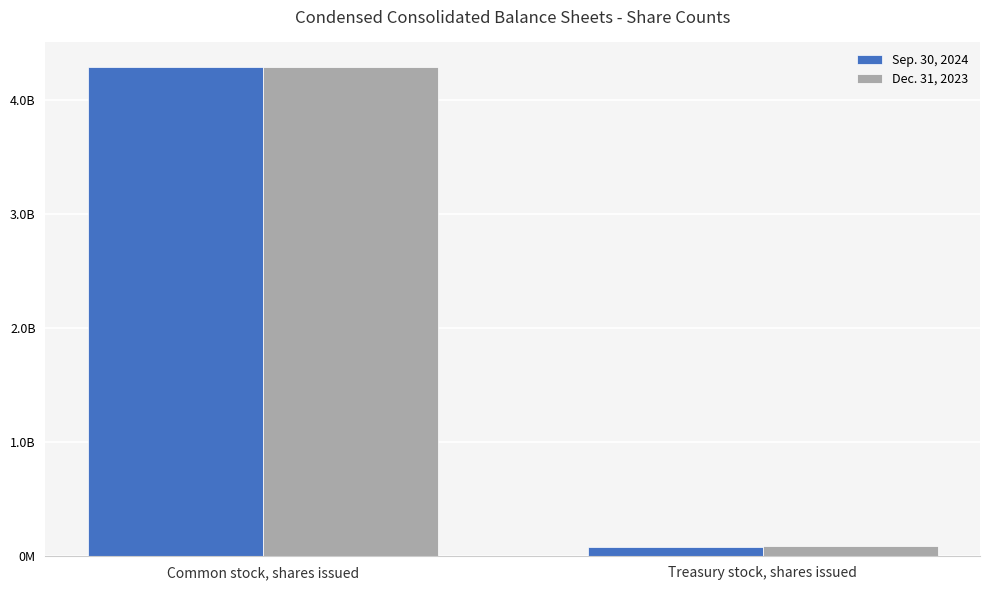

What are all the series names shown in the legend?

Sep. 30, 2024, Dec. 31, 2023